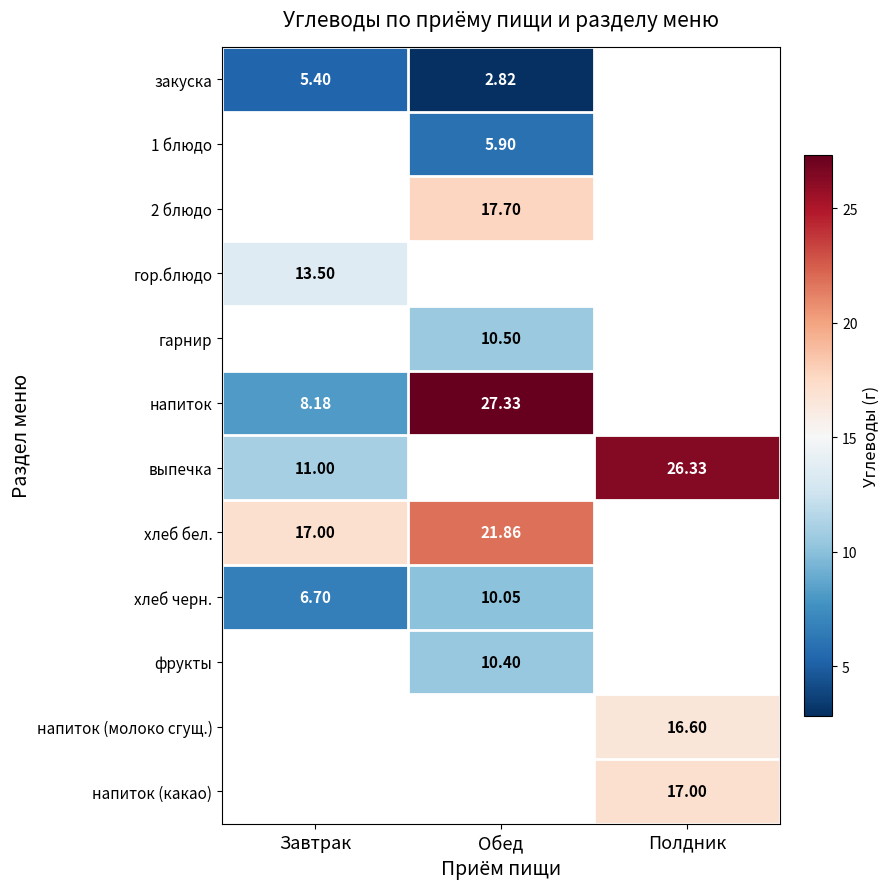

Which category has the highest value across all series?

Обед